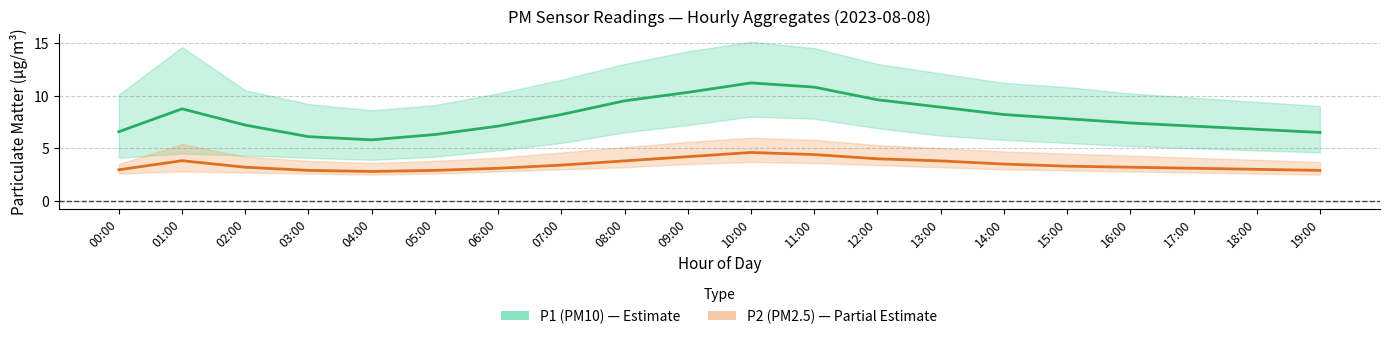

Reading right to left, extract all data points from this chart.

P1 (PM10): 19:00=6.5	18:00=6.8	17:00=7.1	16:00=7.4	15:00=7.8	14:00=8.2	13:00=8.9	12:00=9.6	11:00=10.8	10:00=11.2	09:00=10.3	08:00=9.5	07:00=8.2	06:00=7.1	05:00=6.3	04:00=5.8	03:00=6.1	02:00=7.2	01:00=8.7	00:00=6.6
P2 (PM2.5): 19:00=2.9	18:00=3.0	17:00=3.1	16:00=3.2	15:00=3.3	14:00=3.5	13:00=3.8	12:00=4.0	11:00=4.4	10:00=4.6	09:00=4.2	08:00=3.8	07:00=3.4	06:00=3.1	05:00=2.9	04:00=2.8	03:00=2.9	02:00=3.2	01:00=3.8	00:00=3.0